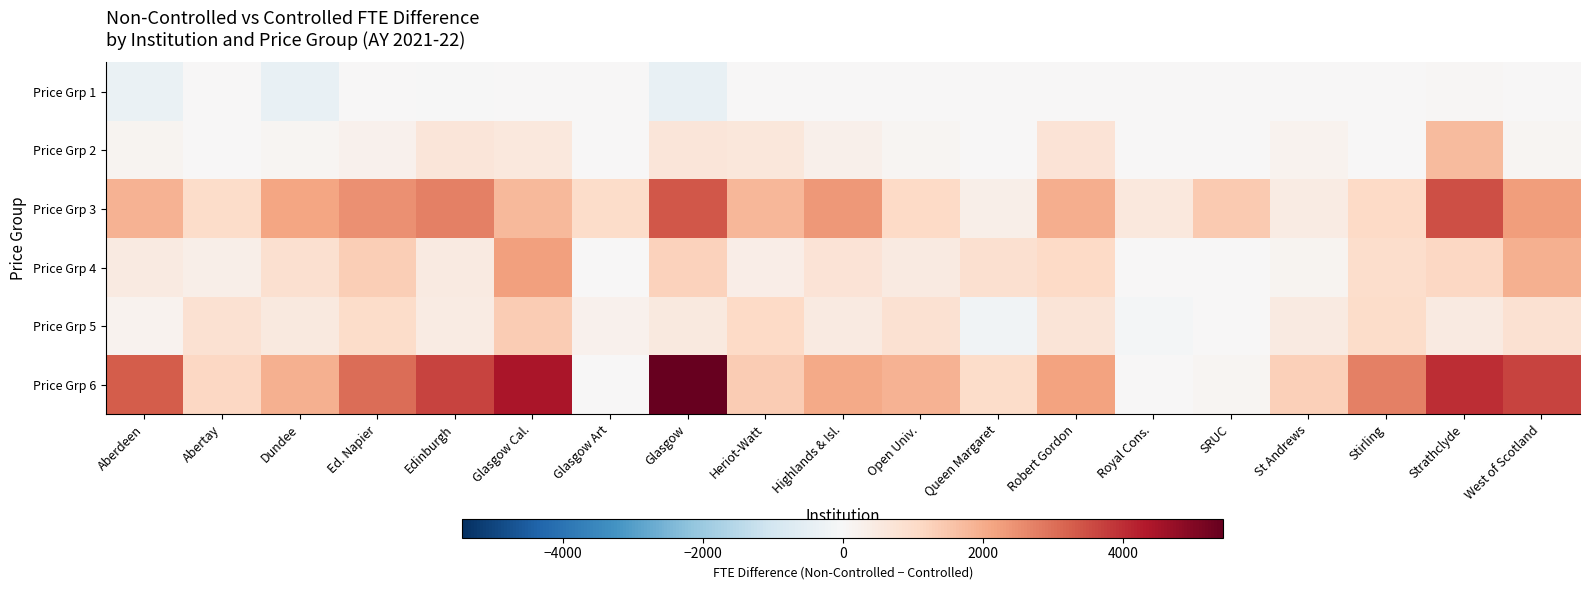

What is the difference between the highest and lowest values at Stirling?

2719.0